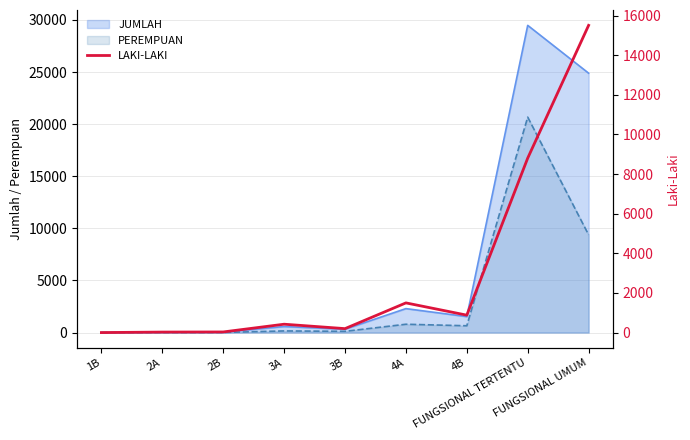

What is the maximum value for PEREMPUAN?

20671